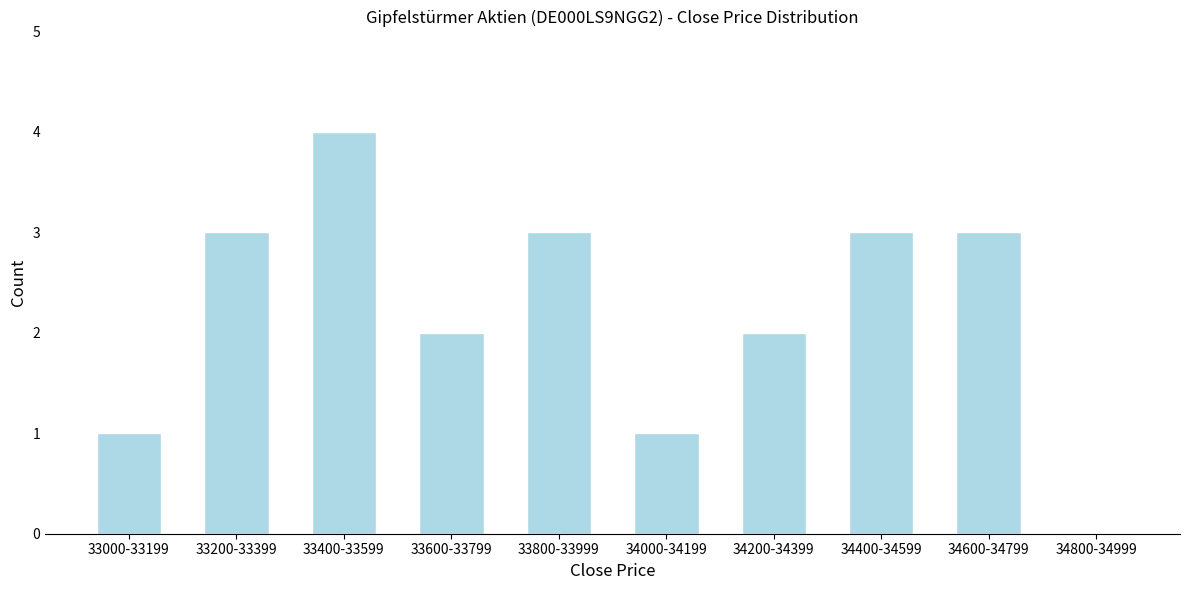

Reading right to left, extract all data points from this chart.

34800-34999=0	34600-34799=3	34400-34599=3	34200-34399=2	34000-34199=1	33800-33999=3	33600-33799=2	33400-33599=4	33200-33399=3	33000-33199=1